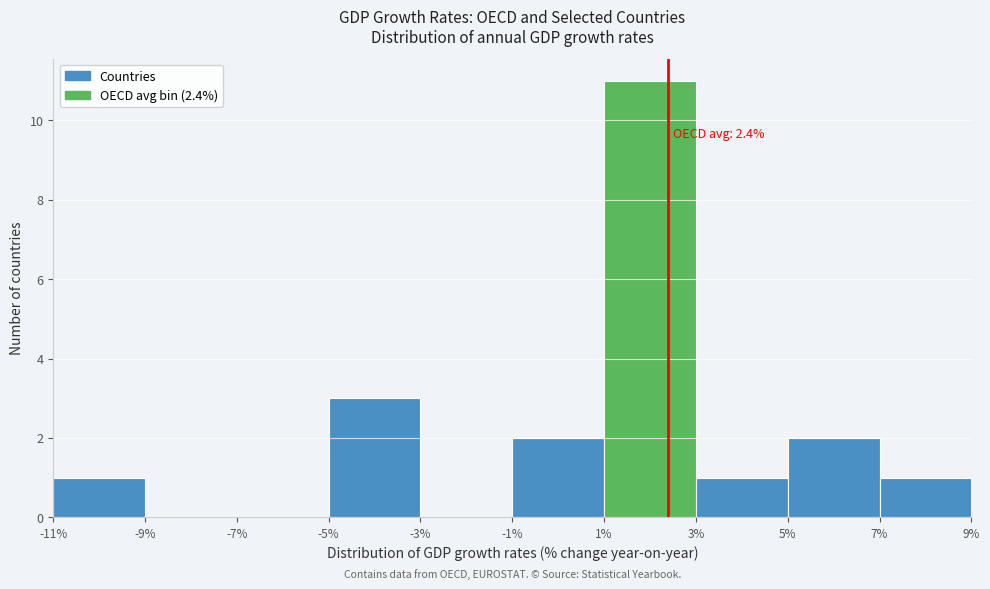

Over which range of the x-axis is the bar tallest?

1% to 3%